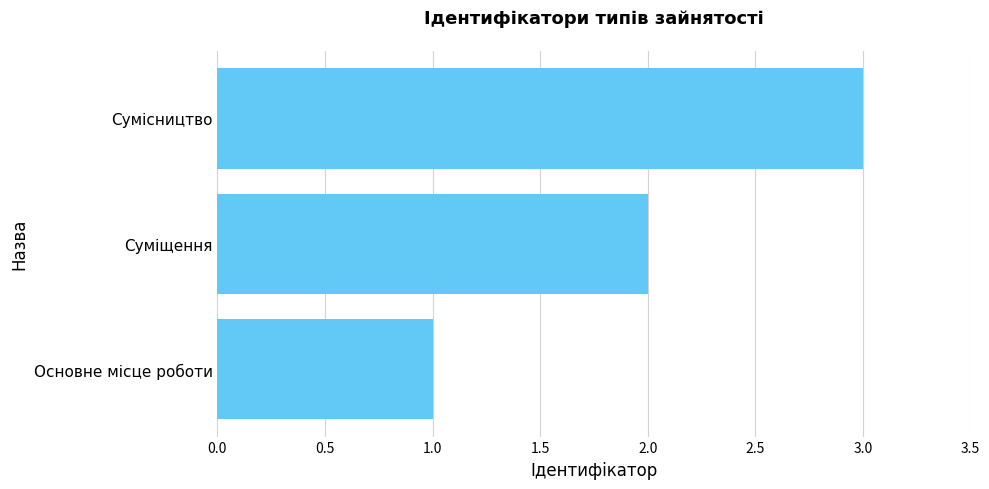

Is it true that the value at Основне місце роботи is 1?

True